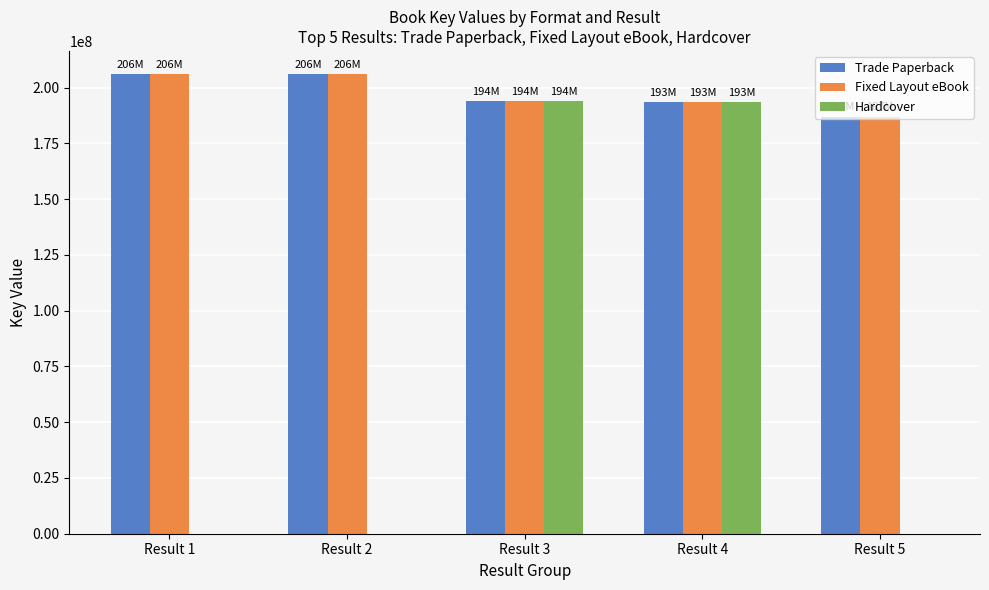

The value of Trade Paperback at Result 4 is 62890257. True or false?

False